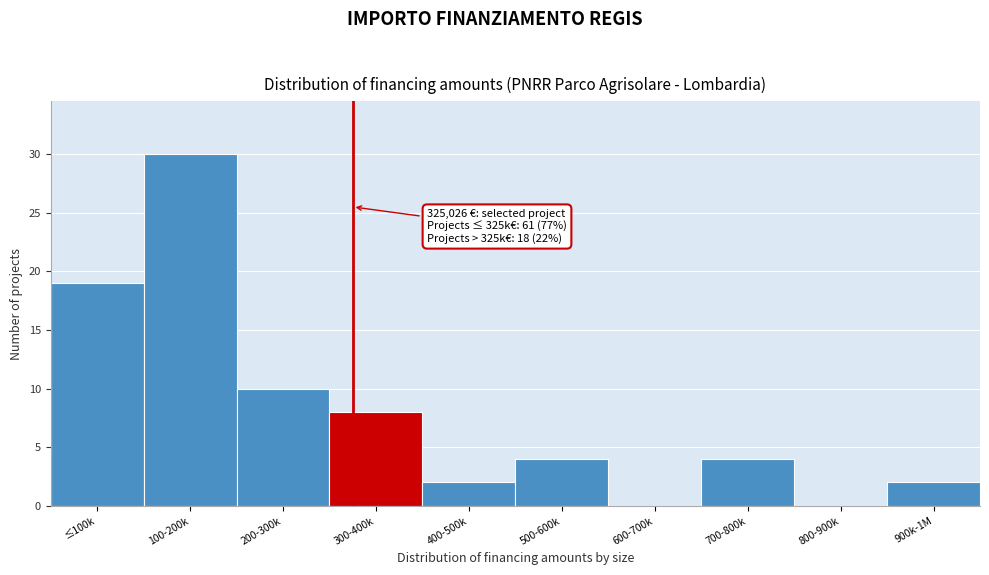

Reading left to right, list all the values displayed in this chart.

≤100k=19	100-200k=30	200-300k=10	300-400k=8	400-500k=2	500-600k=4	600-700k=0	700-800k=4	800-900k=0	900k-1M=2